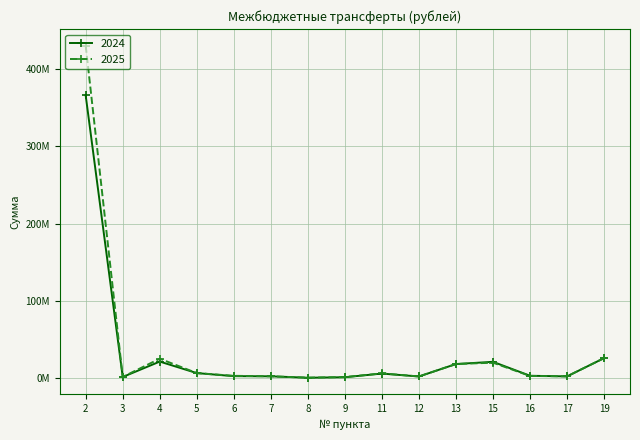

What are all the series names shown in the legend?

2024, 2025